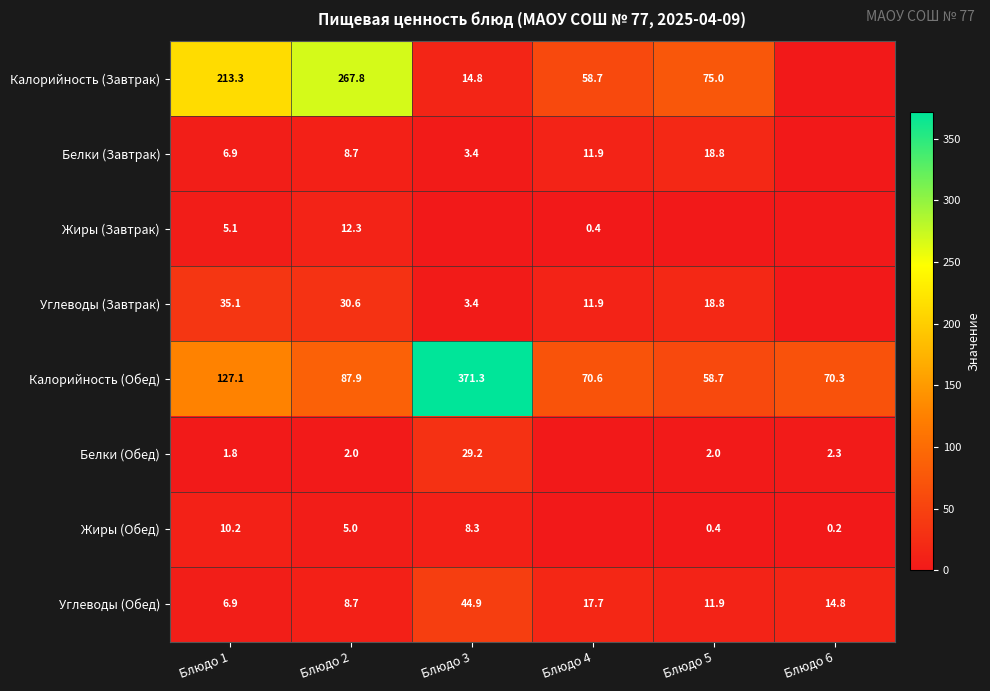

List the labels in order of Калорийность (Обед) value, smallest first.

Блюдо 5, Блюдо 6, Блюдо 4, Блюдо 2, Блюдо 1, Блюдо 3